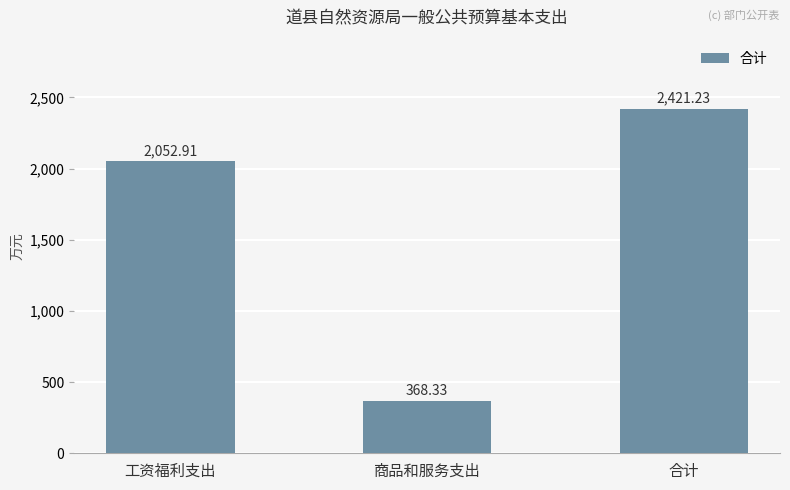

Which has a higher value, 合计 or 工资福利支出?

合计